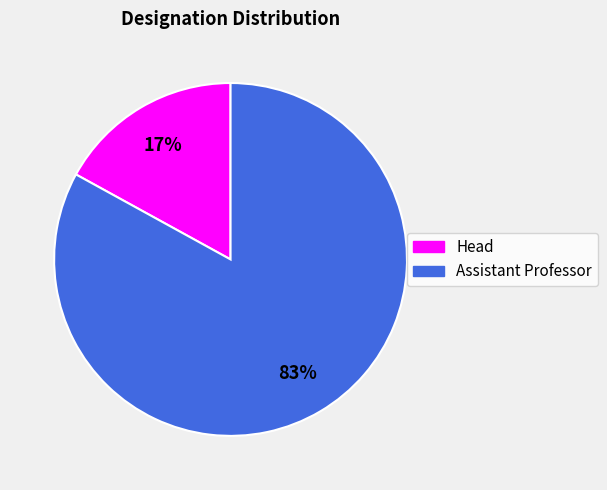

Do Assistant Professor and Head together represent more than half of the pie?

Yes